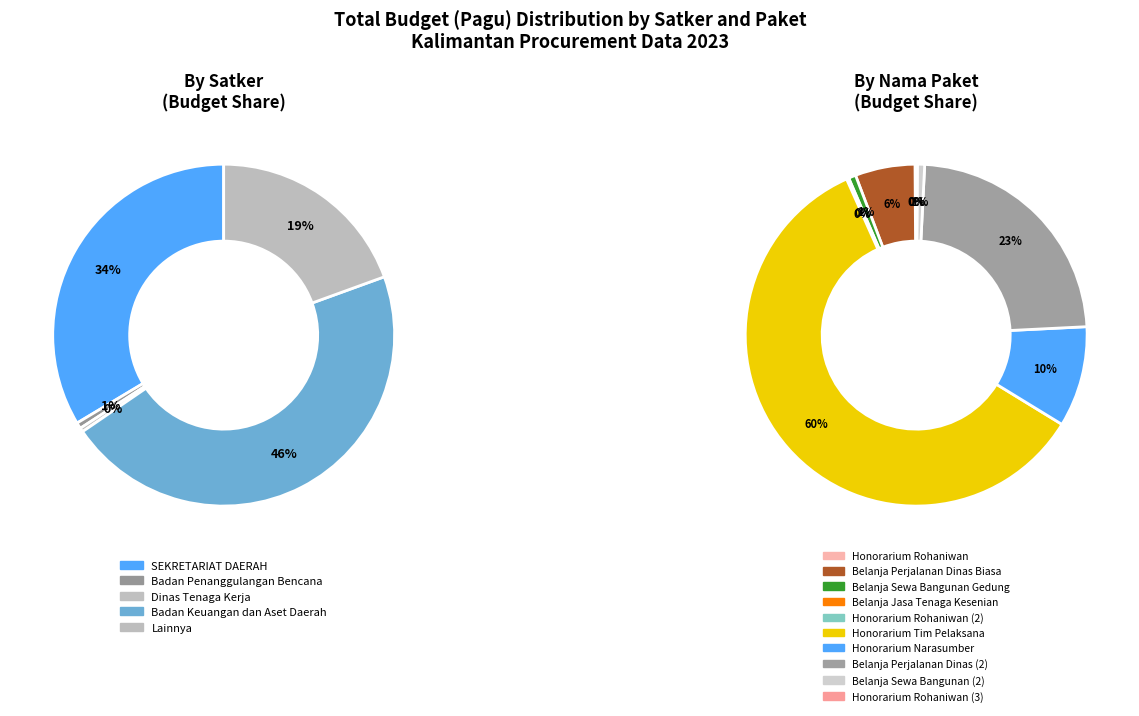

True or false: Belanja Sewa Bangunan (2) accounts for 9% of the total.

False